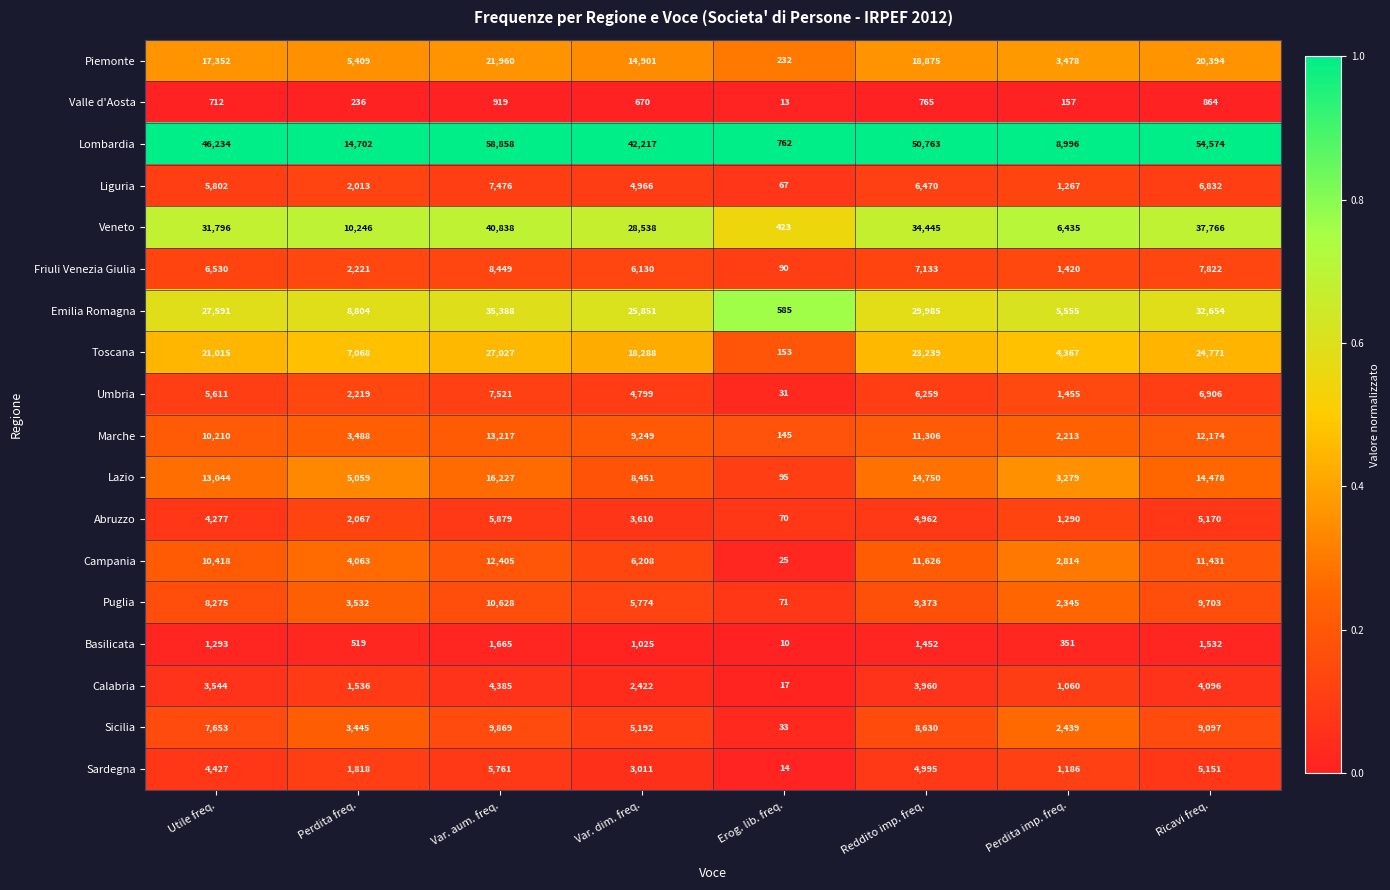

What is the difference between the second highest and second lowest values in the Veneto series?

31331